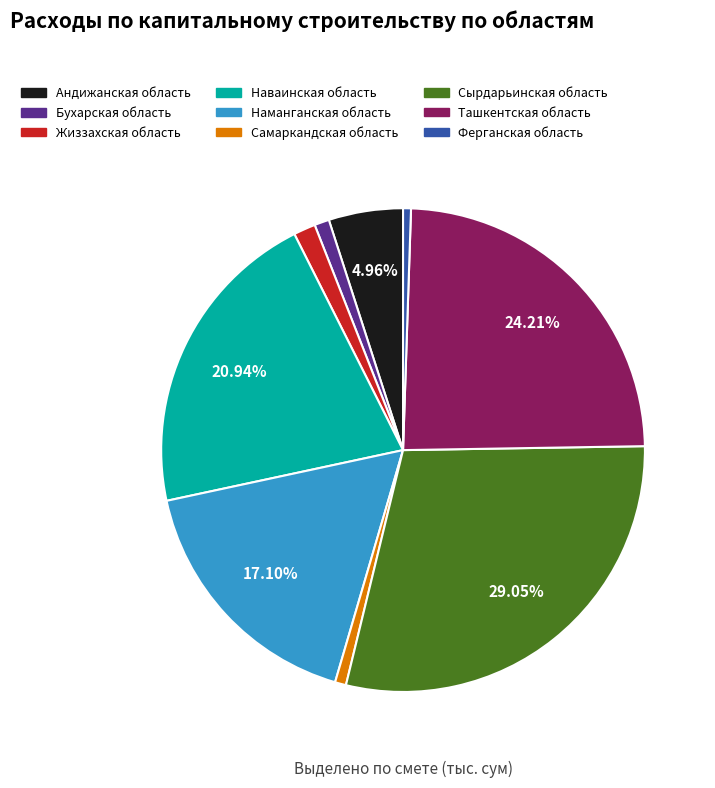

Do Наманганская область and Жиззахская область together represent more than half of the pie?

No